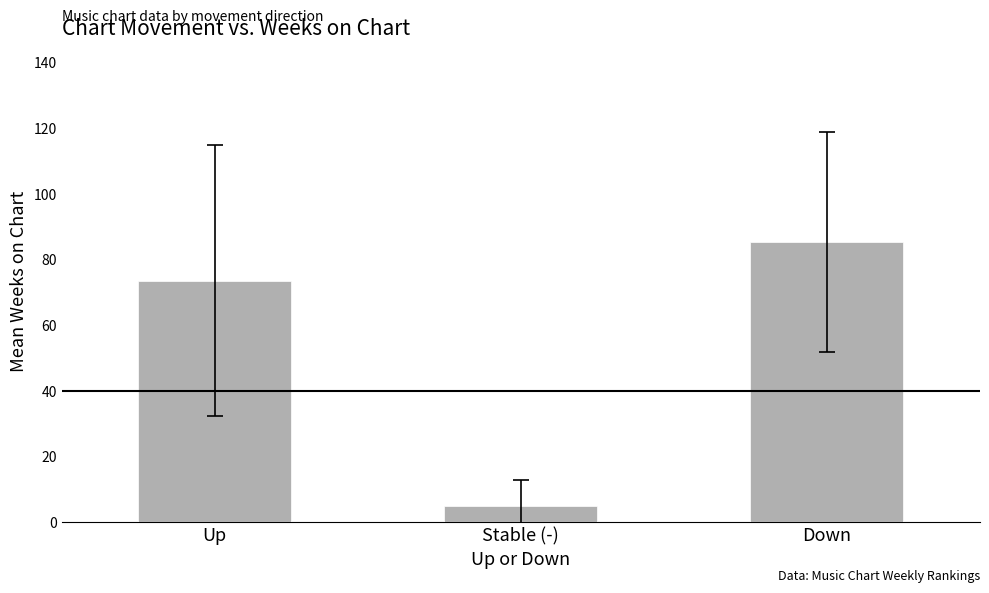

How many bars are there in total?

3